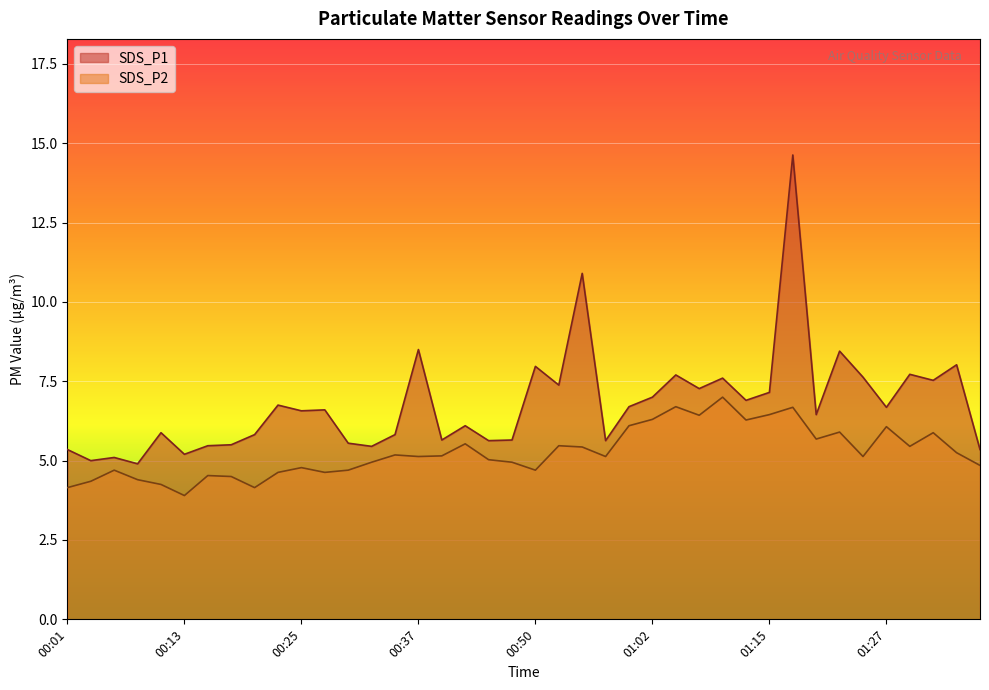

True or false: SDS_P2 has a value of 6.7 at 01:04.

True